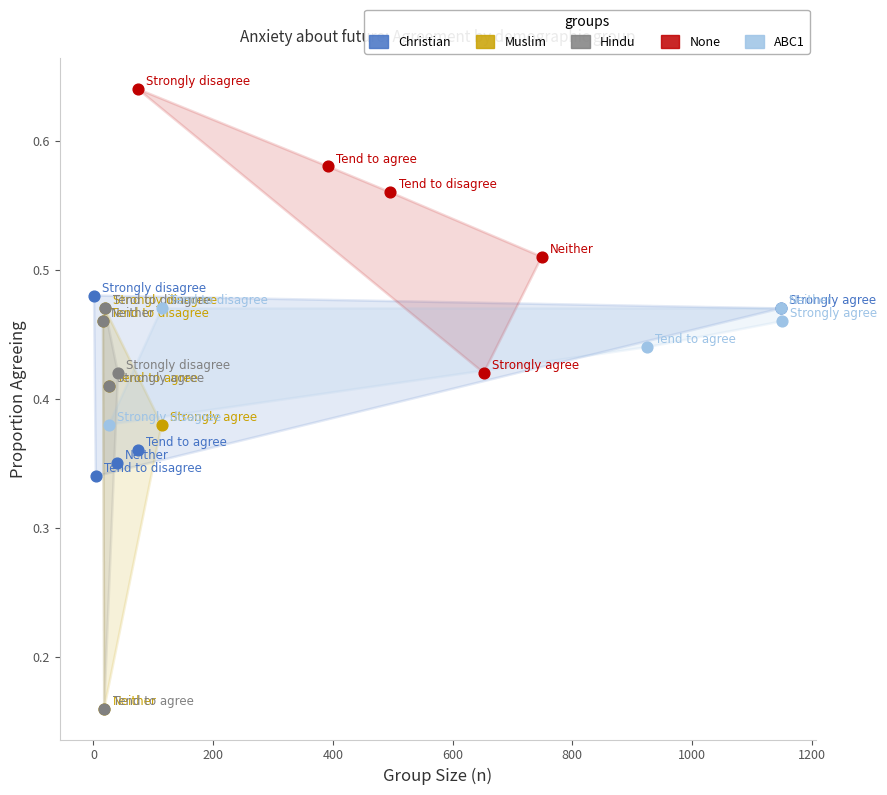

Which series contains the highest Y value?

None